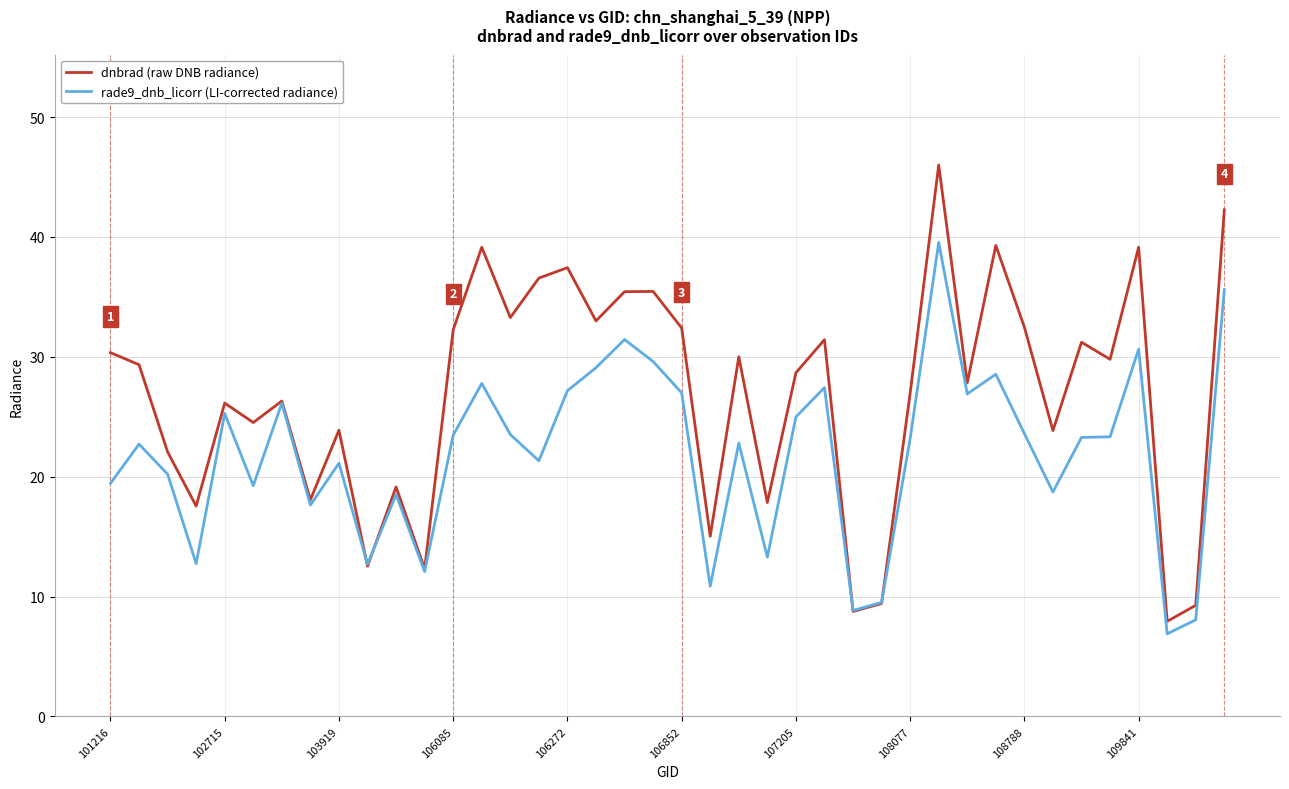

Which series ends up on top after the final intersection of dnbrad (raw DNB radiance) and rade9_dnb_licorr (LI-corrected radiance)?

dnbrad (raw DNB radiance)